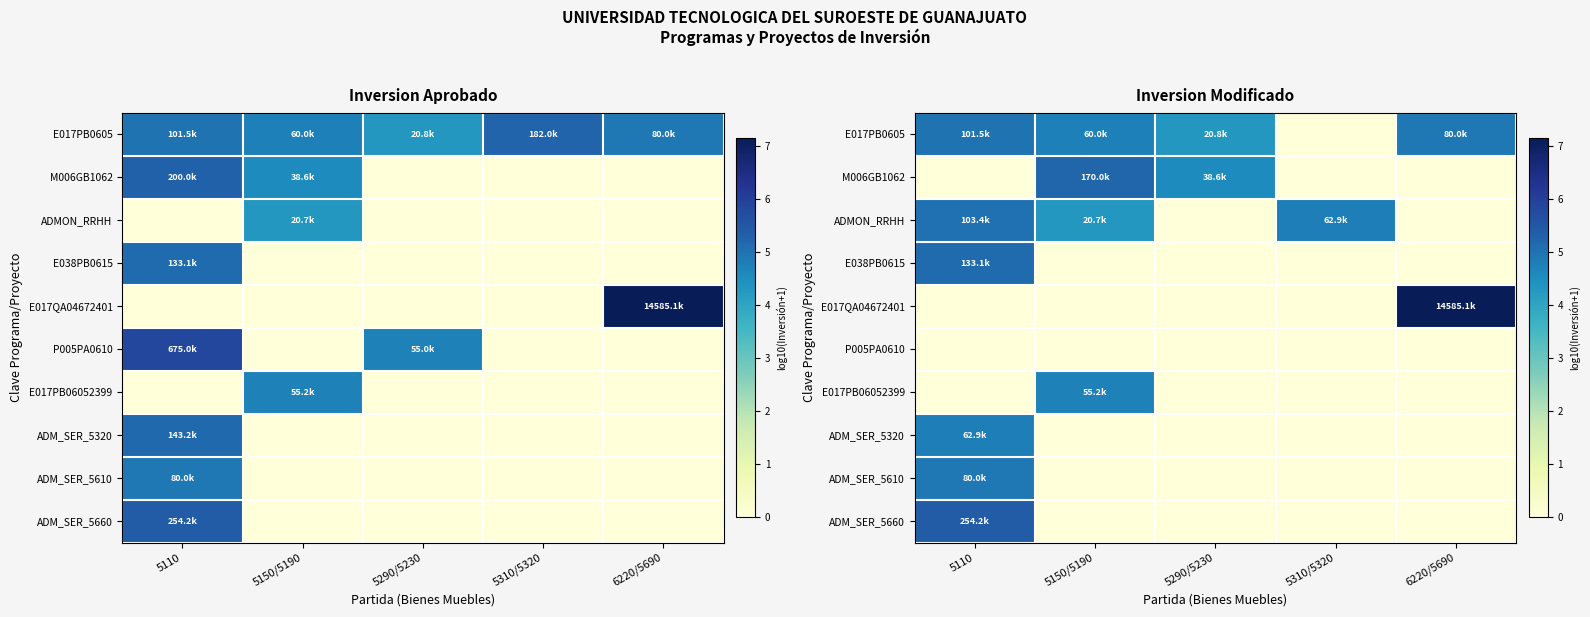

Rank the series by their maximum value, from highest to lowest.

E017QA04672401, ADM_SER_5660, M006GB1062, E038PB0615, ADMON_RRHH, E017PB0605, ADM_SER_5610, ADM_SER_5320, E017PB06052399, P005PA0610